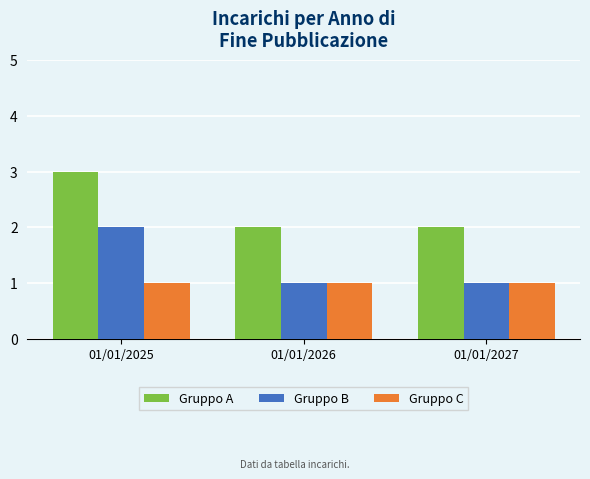

True or false: Gruppo C has a value of 1 at 01/01/2027.

True